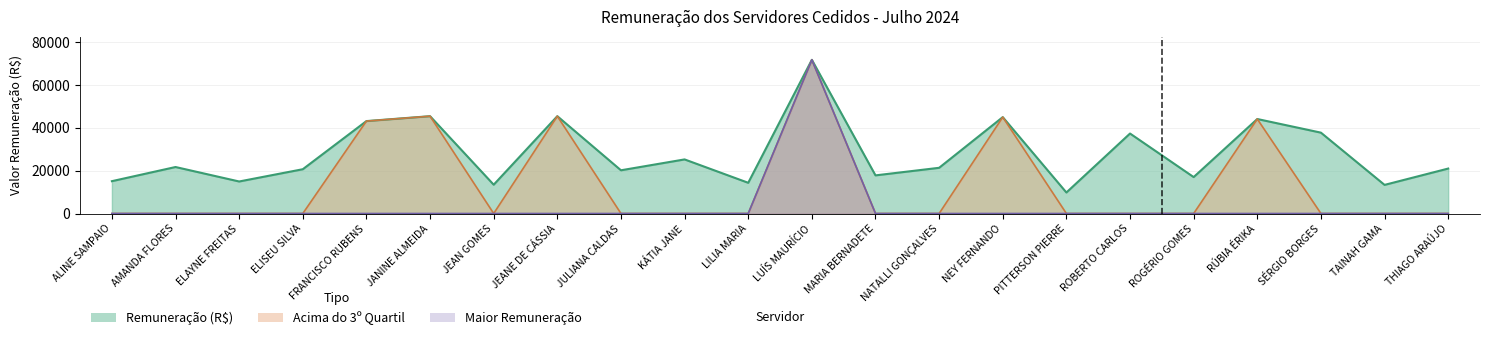

Reading left to right, what are all the values shown in this chart?

ALINE SAMPAIO=15099.3	AMANDA FLORES=21712.2	ELAYNE FREITAS=14954.5	ELISEU SILVA=20680.2	FRANCISCO RUBENS=43163.2	JANINE ALMEIDA=45454.7	JEAN GOMES=13452.9	JEANE DE CÁSSIA=45454.7	JULIANA CALDAS=20185.0	KÁTIA JANE=25262.0	LILIA MARIA=14344.6	LUÍS MAURÍCIO=71776.6	MARIA BERNADETE=17808.7	NATALLI GONÇALVES=21345.2	NEY FERNANDO=45013.4	PITTERSON PIERRE=9811.6	ROBERTO CARLOS=37352.7	ROGÉRIO GOMES=17013.1	RÚBIA ÉRIKA=44130.8	SÉRGIO BORGES=37761.8	TAINAH GAMA=13364.2	THIAGO ARAÚJO=20992.5